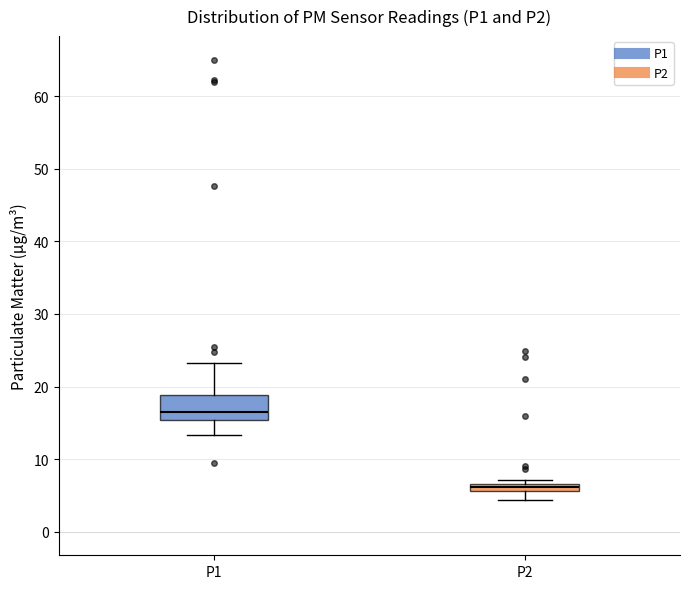

Where does the upper whisker of the box for P1 end on the y-axis? The values are not printed on the chart, so give them approximately, as read against the axis.

23